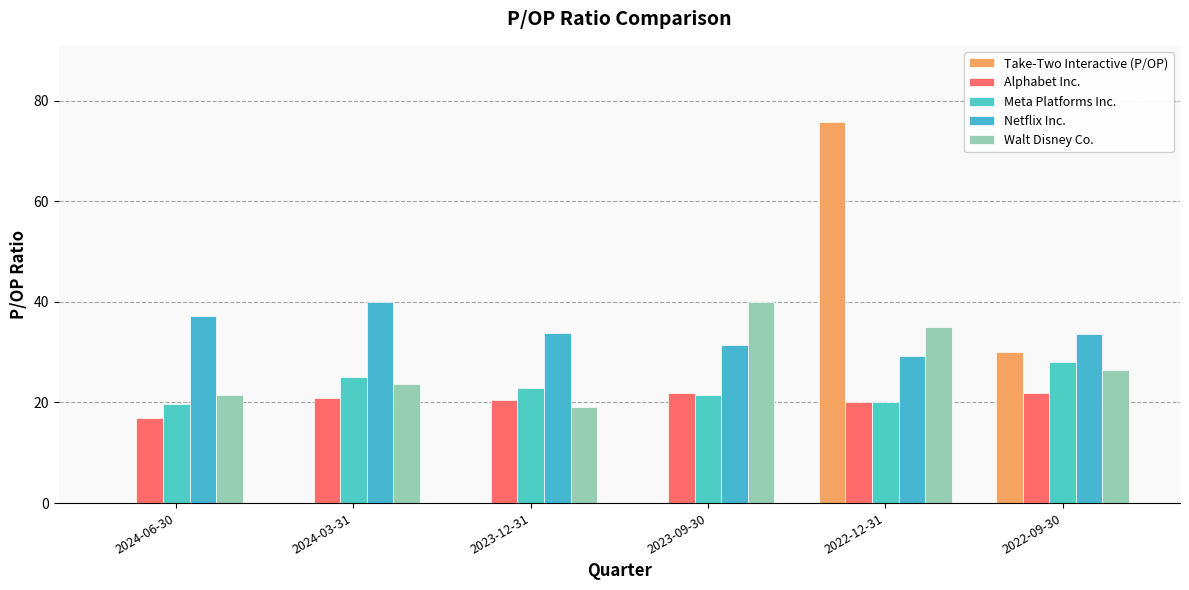

Which has a higher value, 2024-06-30 or 2024-03-31?

2024-06-30